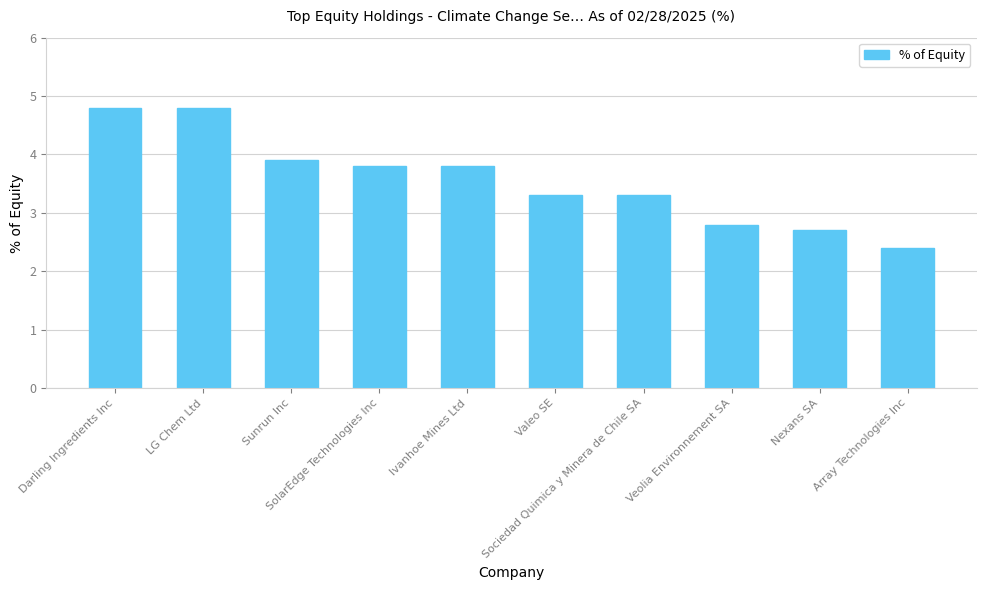

What is the difference between the second highest and minimum values?

2.4